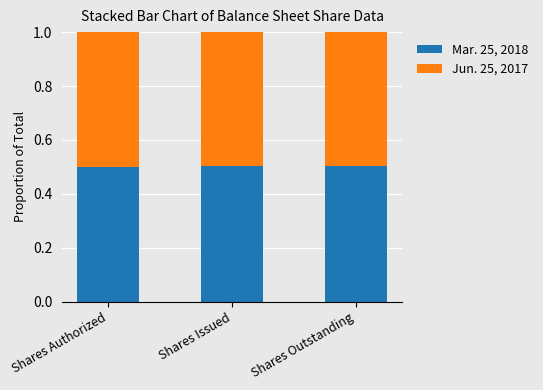

How many bars are there in total?

3